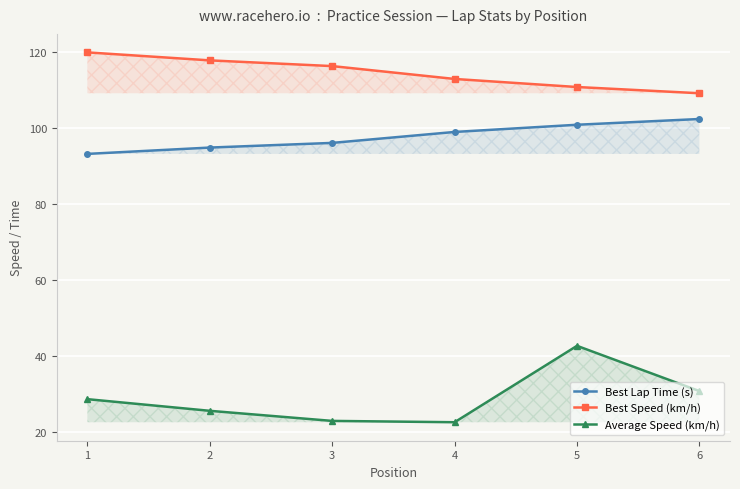

What is the highest value of the Best Speed (km/h) series?

119.8